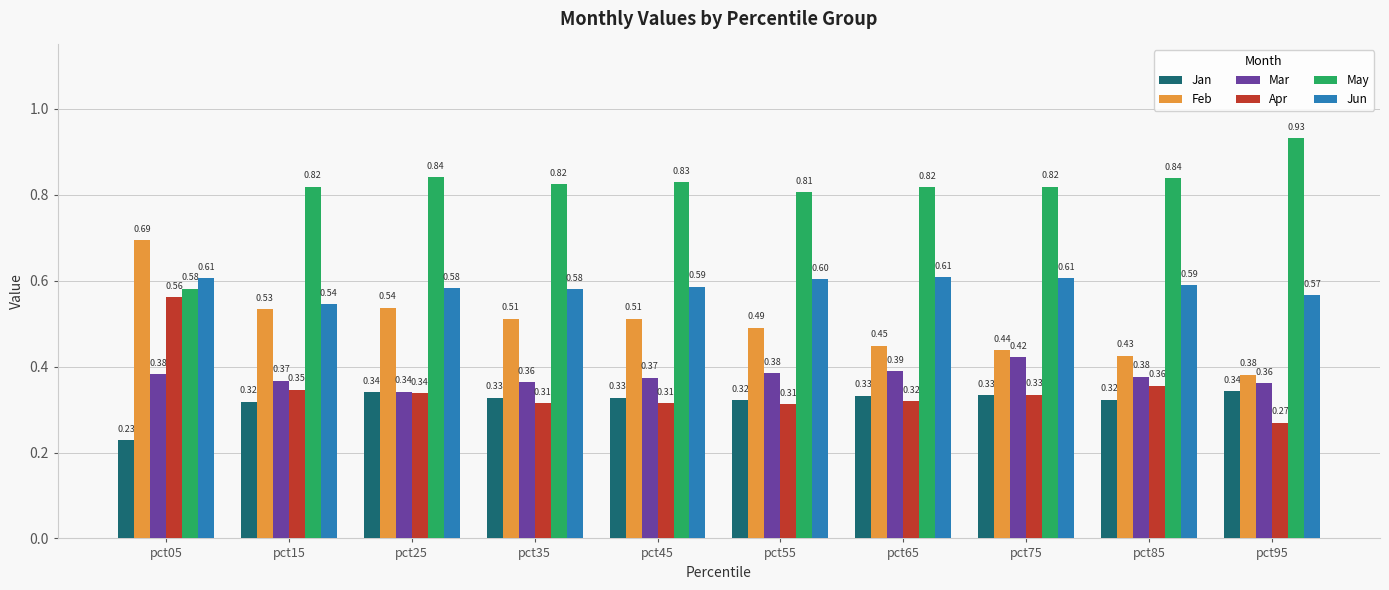

What is the sum of all Feb values?

5.0